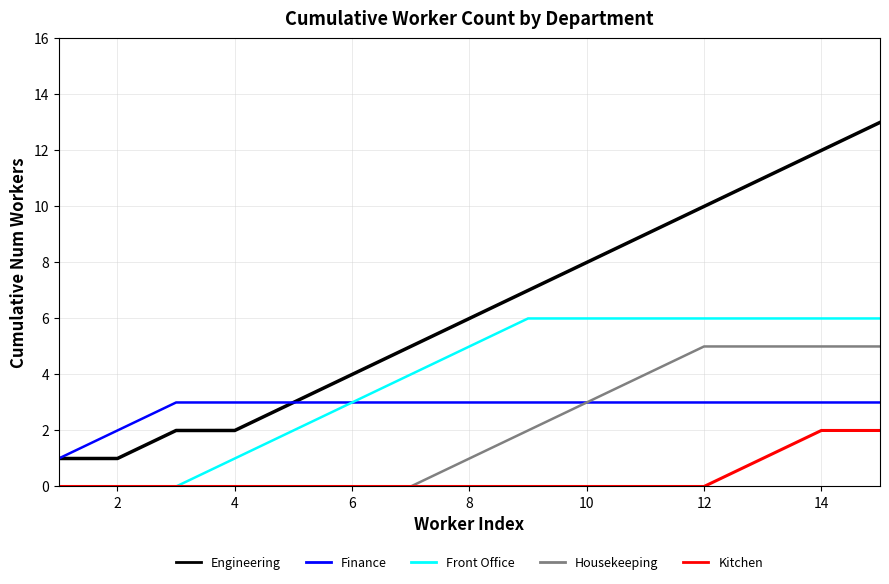

Does the chart display data point markers on the line(s)?

No